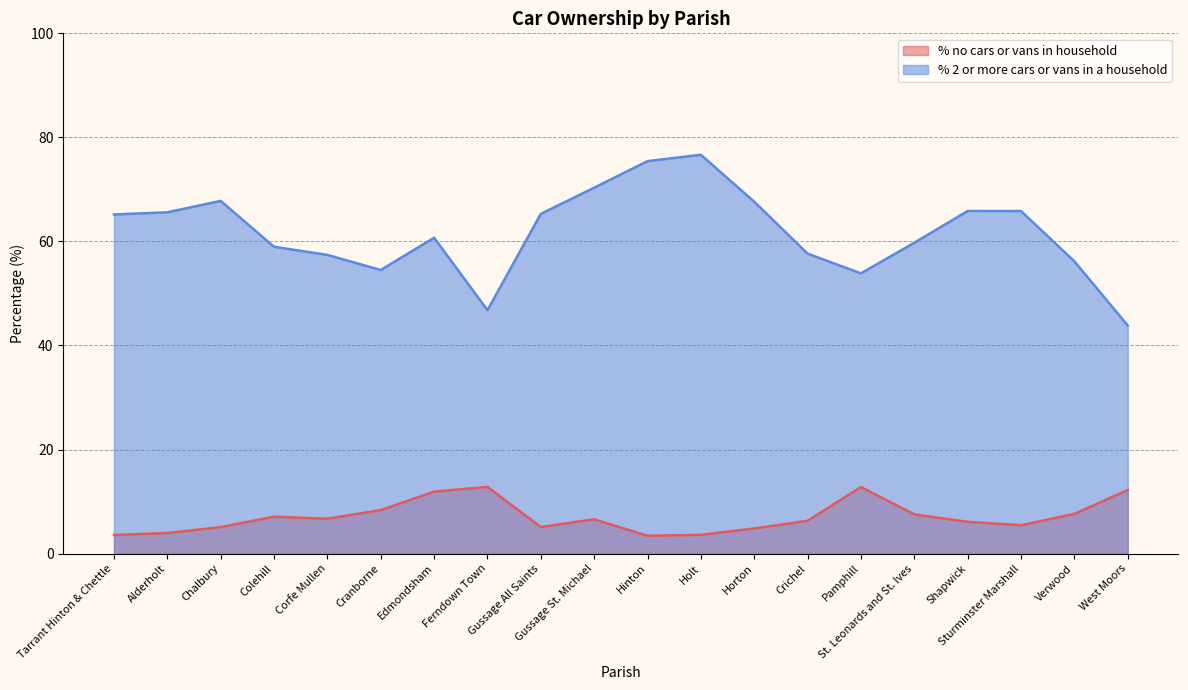

At how many categories does at least one series exceed 71?

2